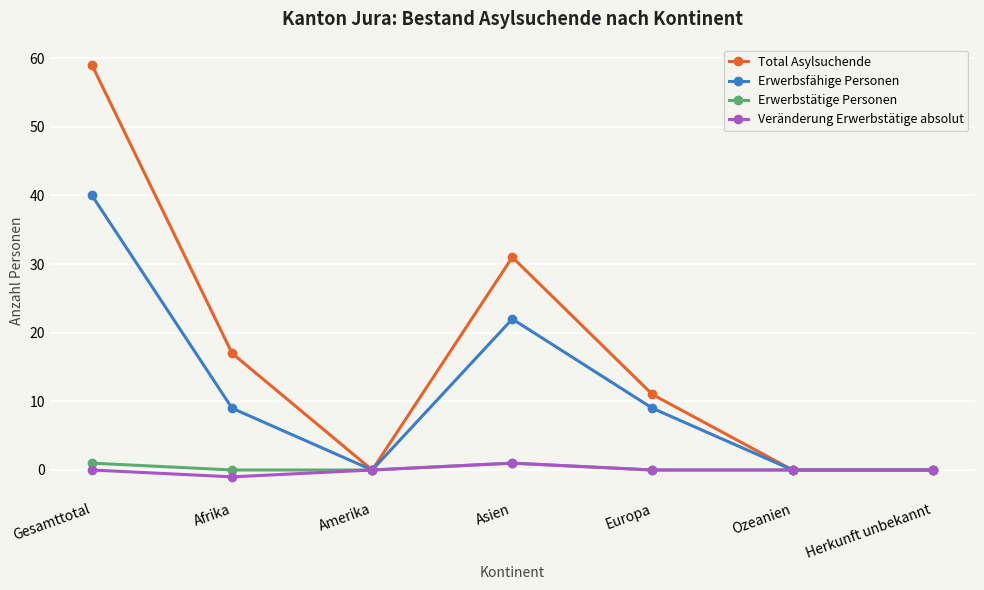

What position from the right is Amerika?

5